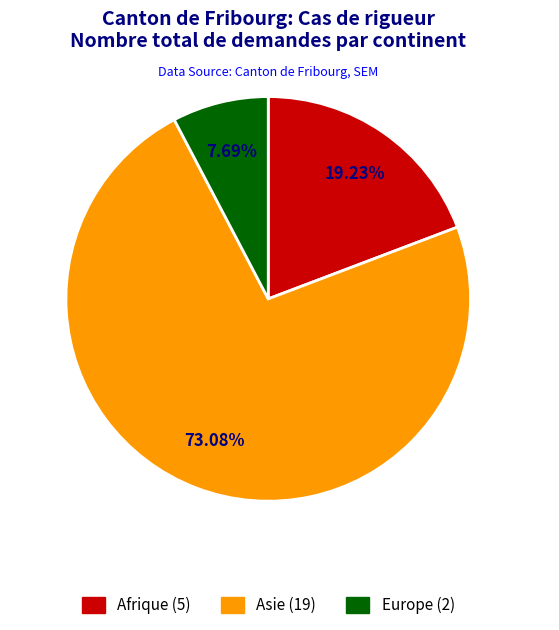

Which slice is the smallest?

Europe